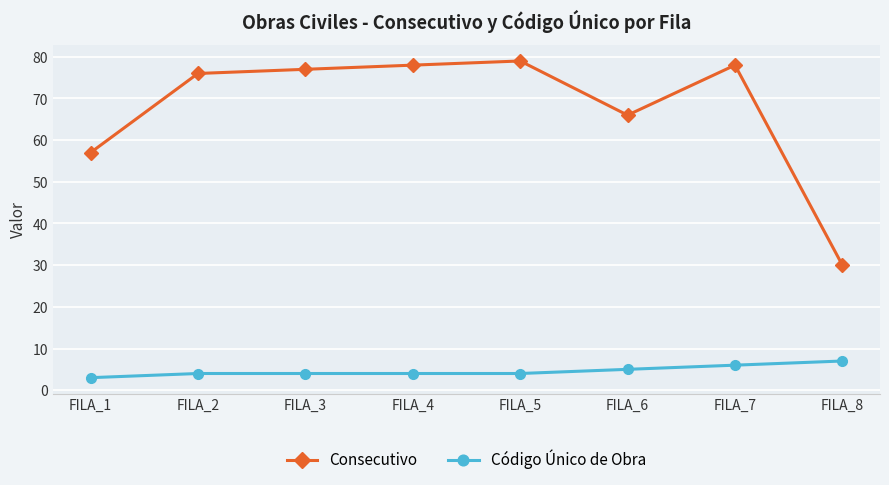

Which series has the widest spread of values?

Consecutivo